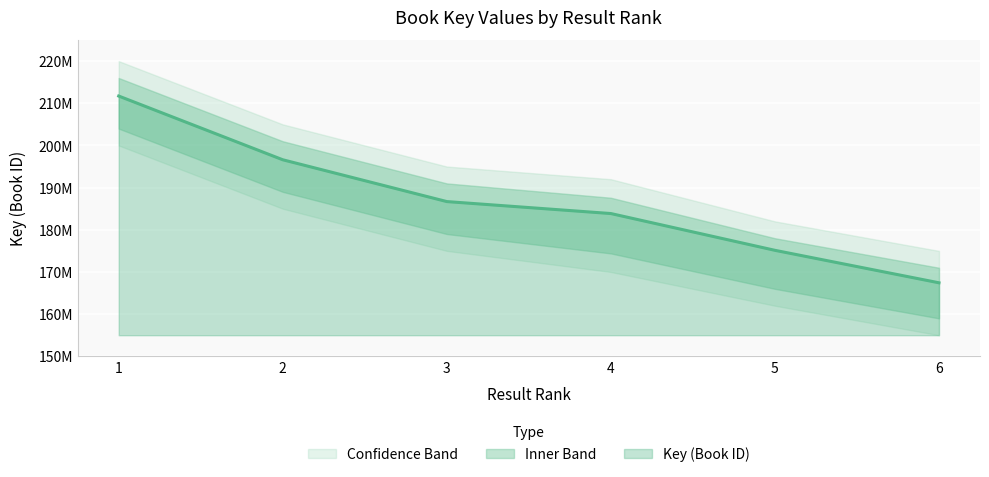

What is the value of the 5th point from the left?

175135756